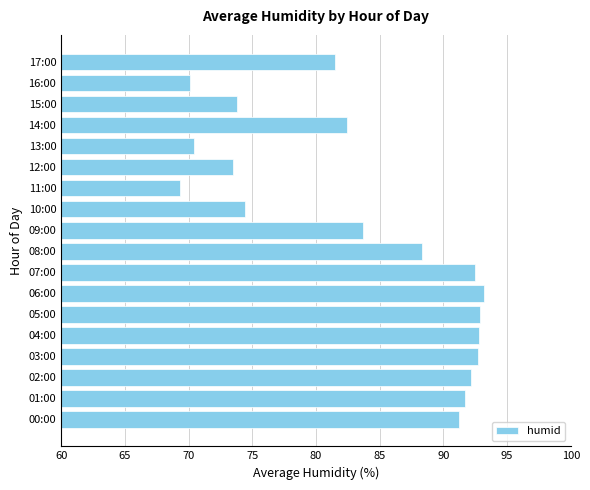

How many data points are less than 88?

9